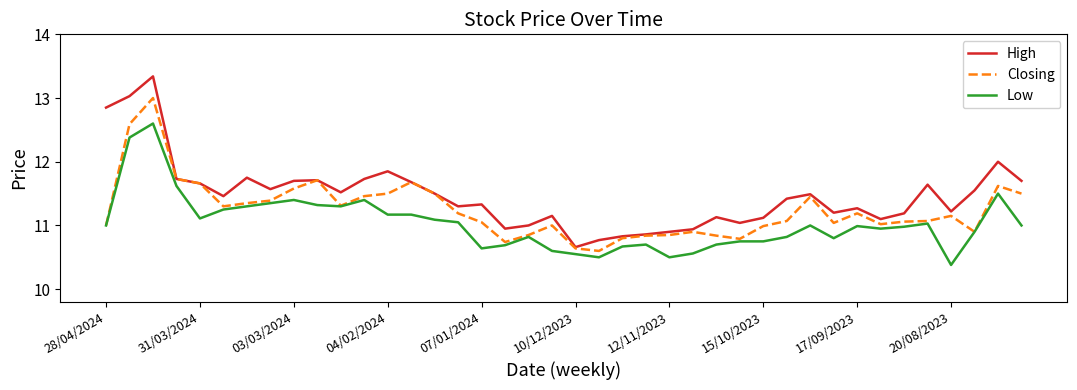

True or false: Low and High cross at least once.

False